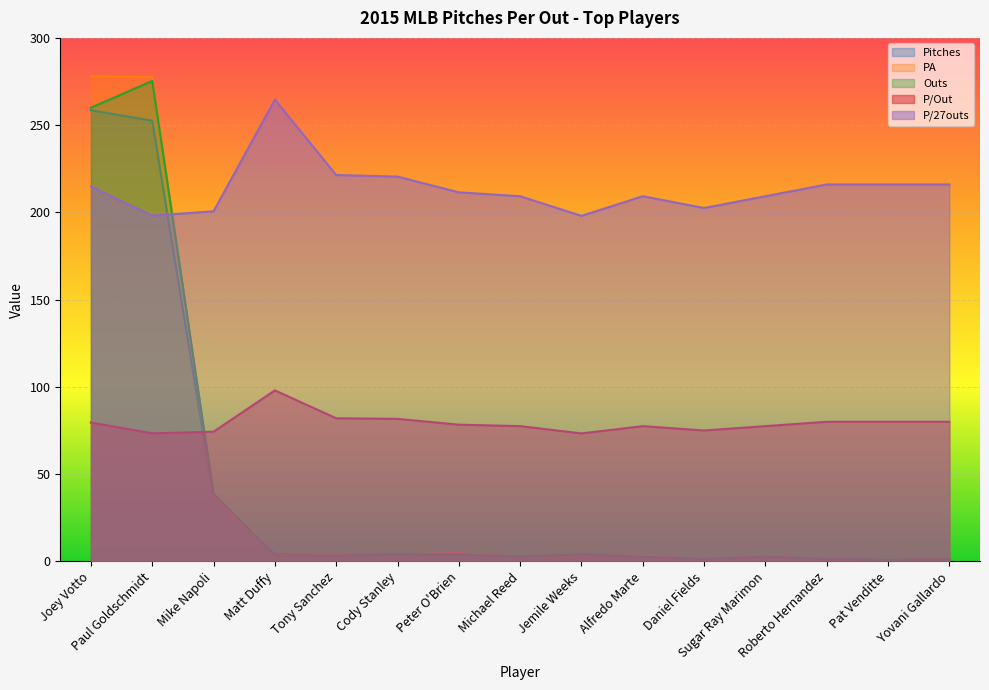

Where do Pitches and P/27outs first cross each other?

Paul Goldschmidt and Mike Napoli